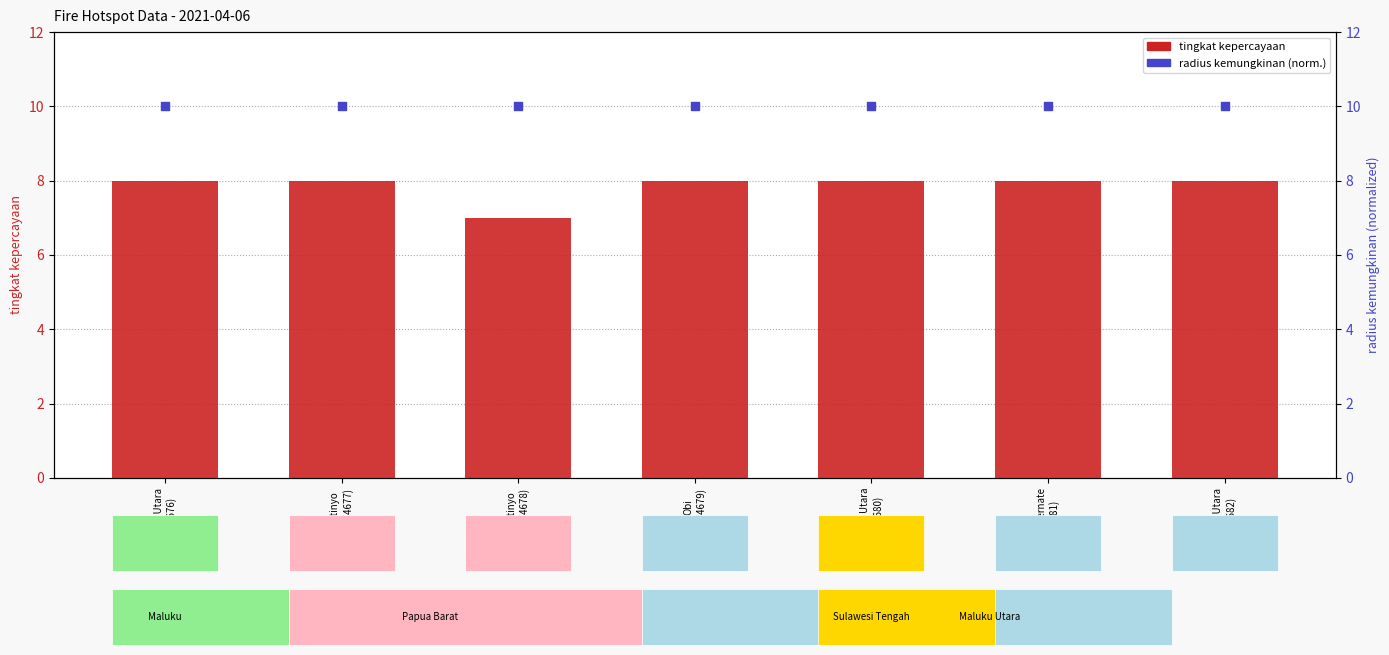

Which series reaches the minimum Y coordinate?

tingkat kepercayaan